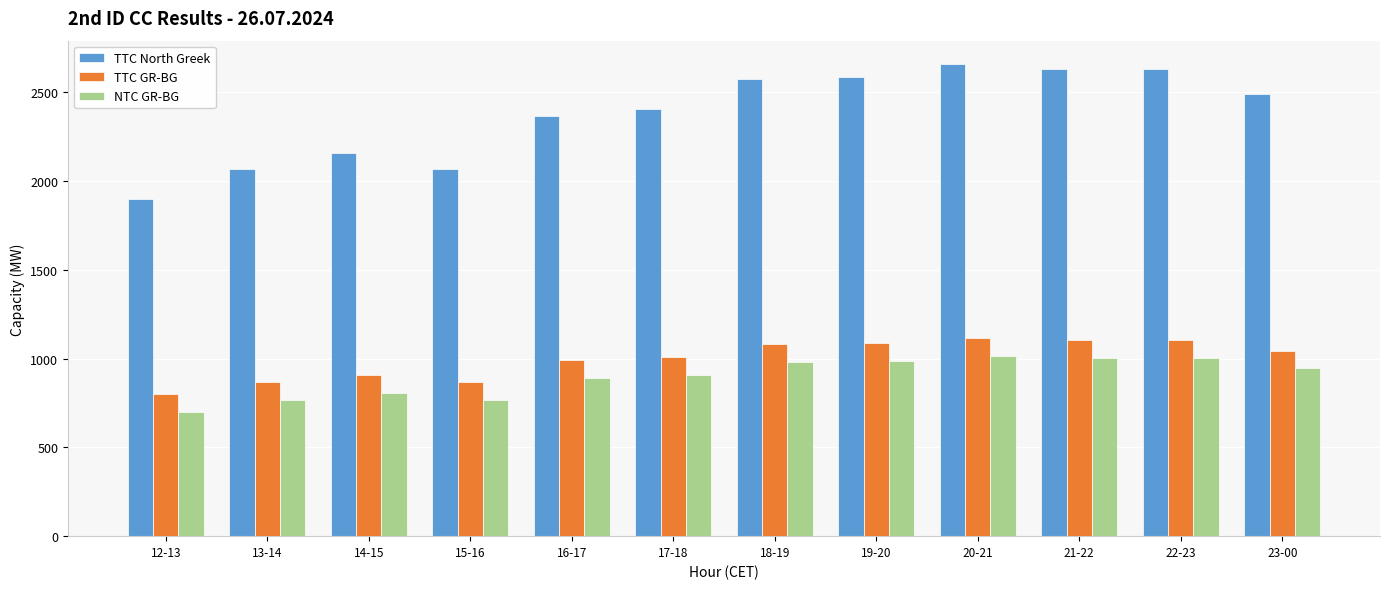

What value does the TTC North Greek series have at 13-14?

2065